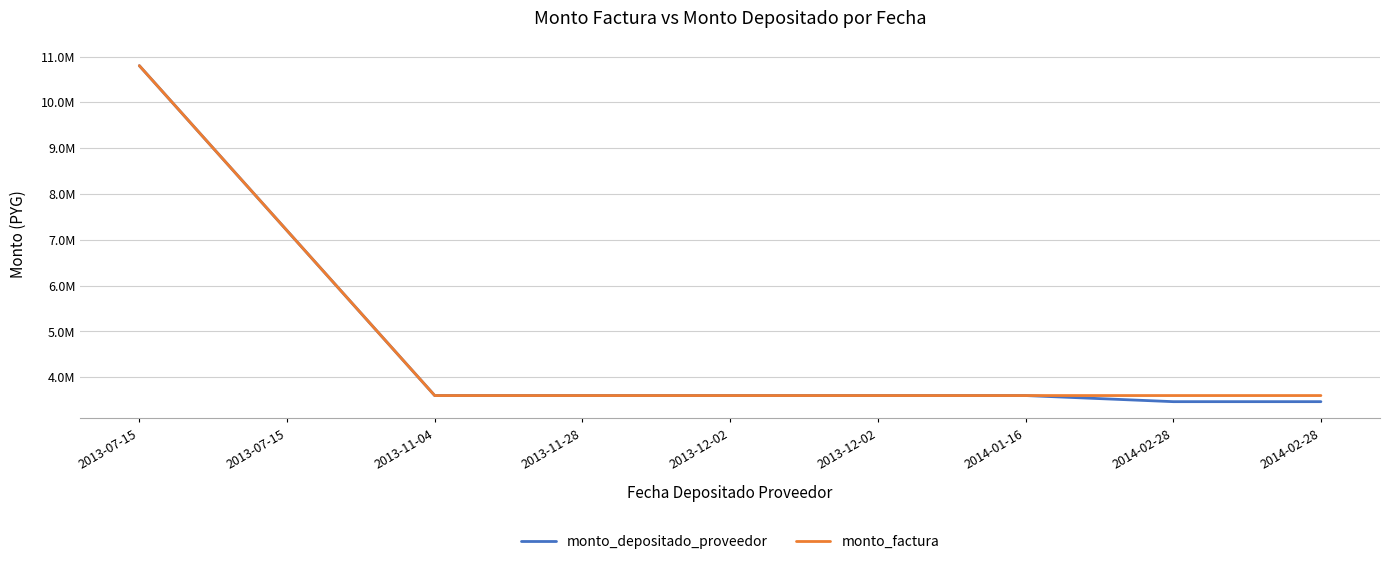

Is this an area chart (filled region under the line)?

No